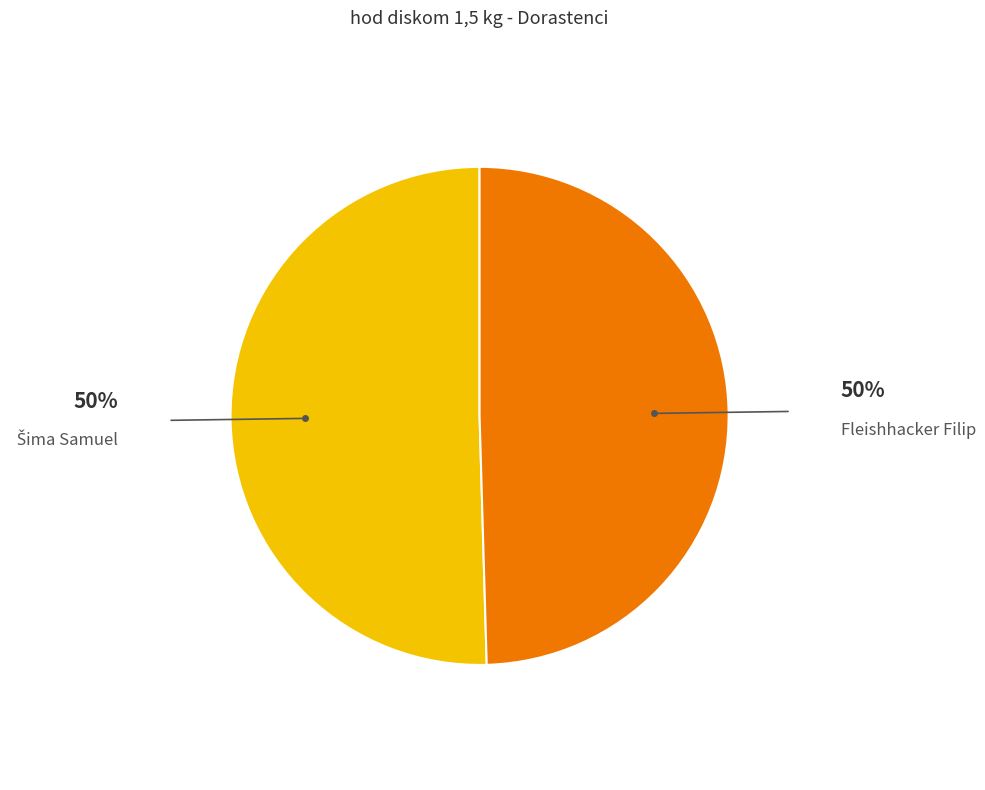

Does any single category account for the majority?

Yes